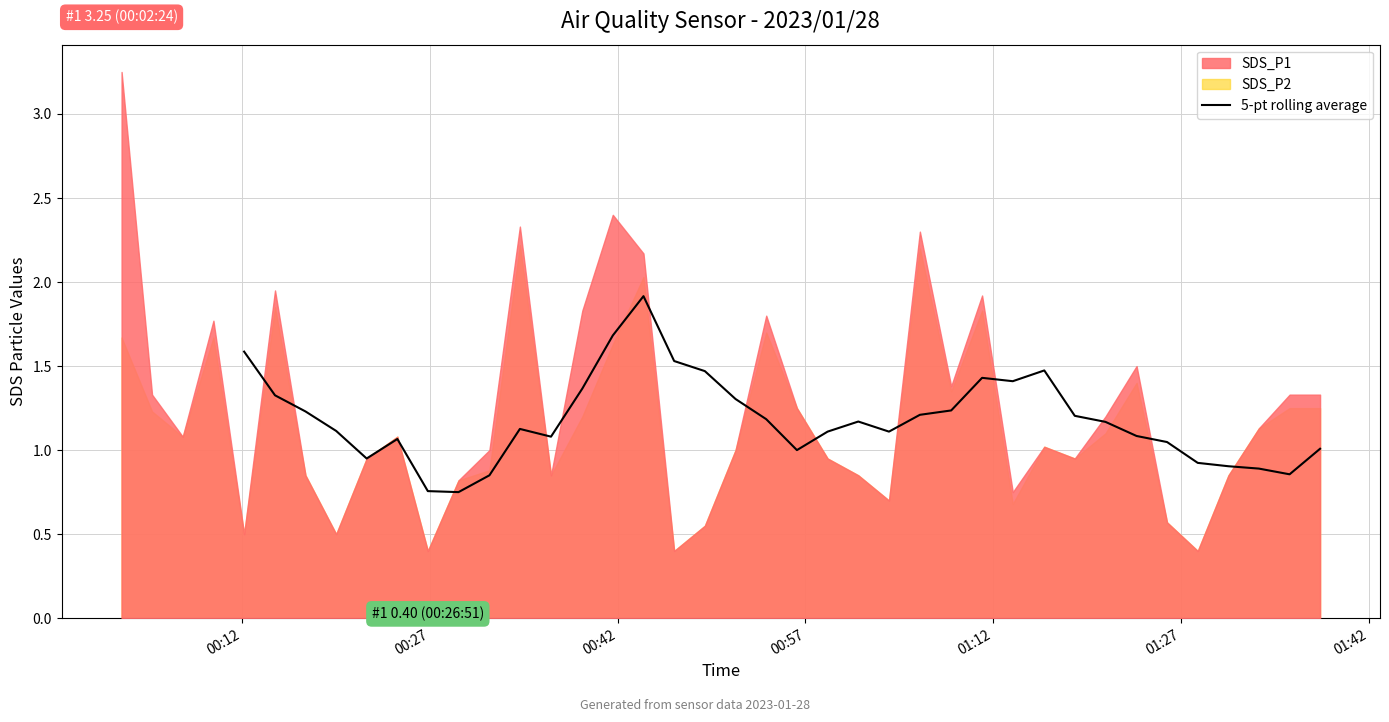

How many points are higher than both their immediate neighbors (excluding endpoints)?

6